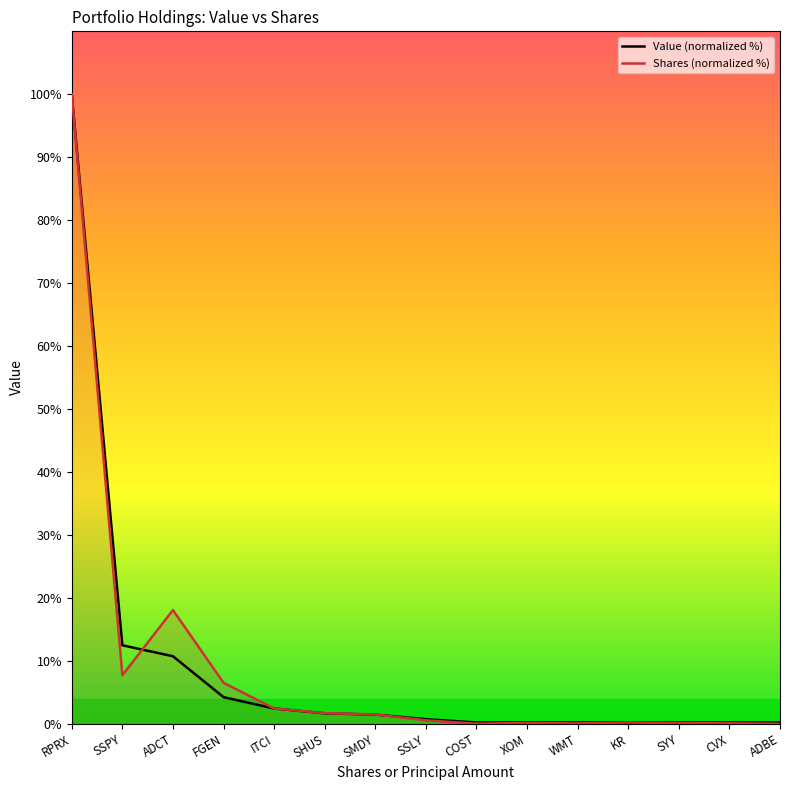

Is the value of Shares or principal amount at FGEN greater than the value of Value at SSPY?

No